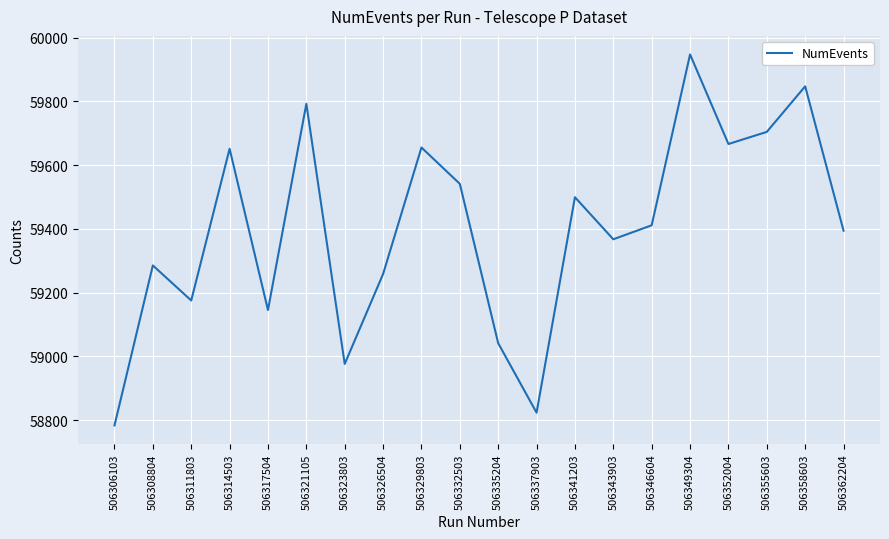

The value at 506349304 is 59947. True or false?

True